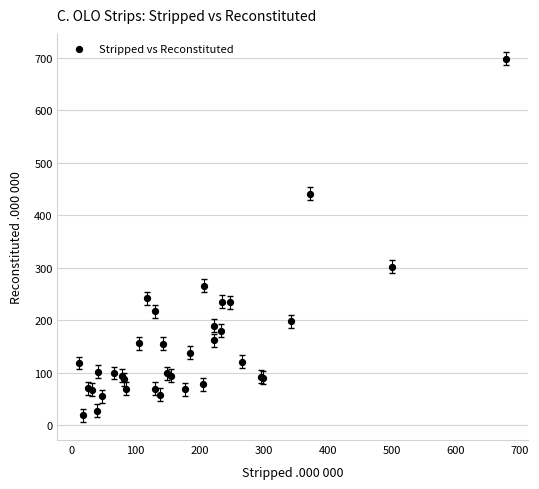

What Y value in the scatter plot is closest to 358?

302.1